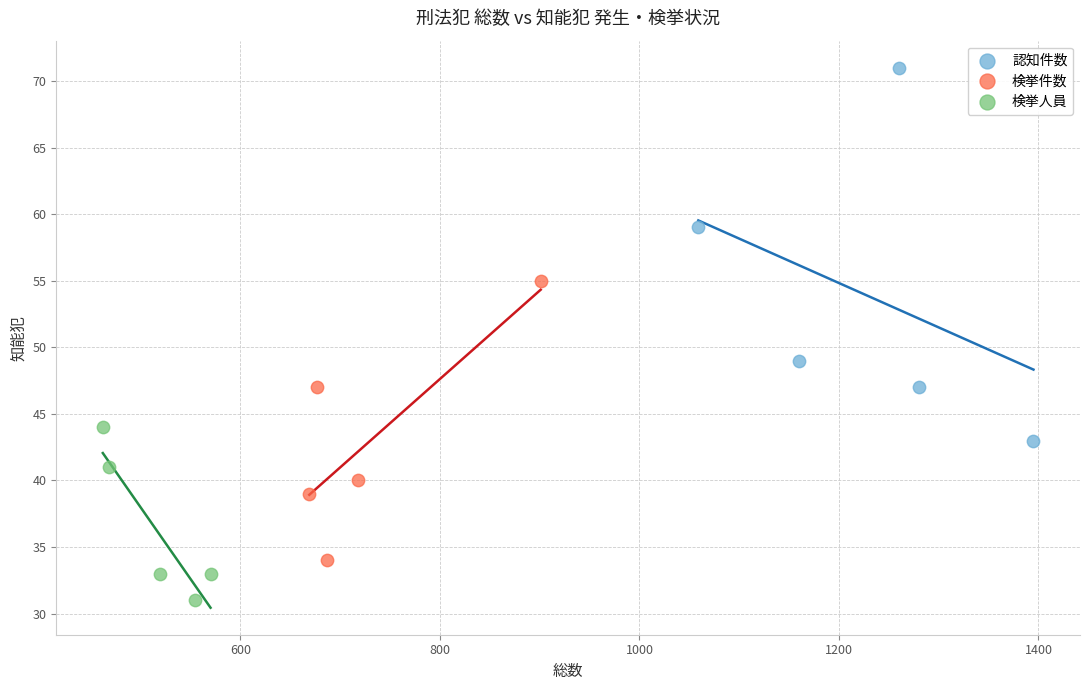

Which series has the largest Y range (max minus min)?

認知件数